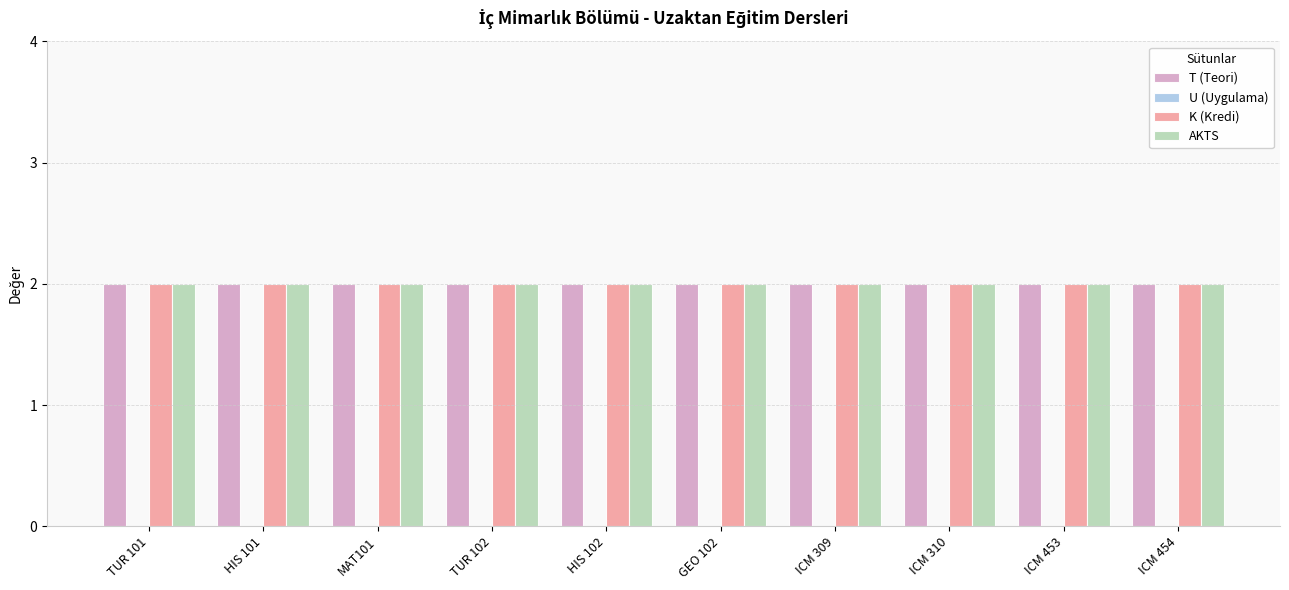

At which label is U (Uygulama) closest to 0?

TUR 101